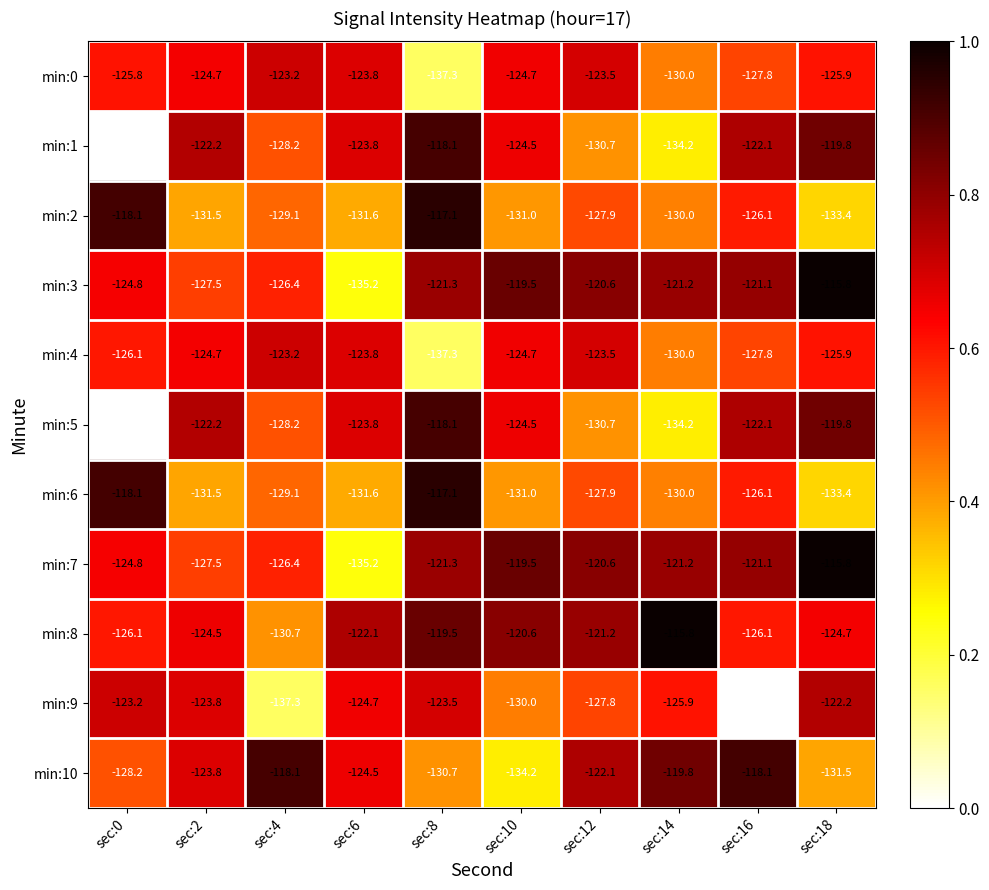

True or false: min:0 has a value of -77.4 at sec:0.

False